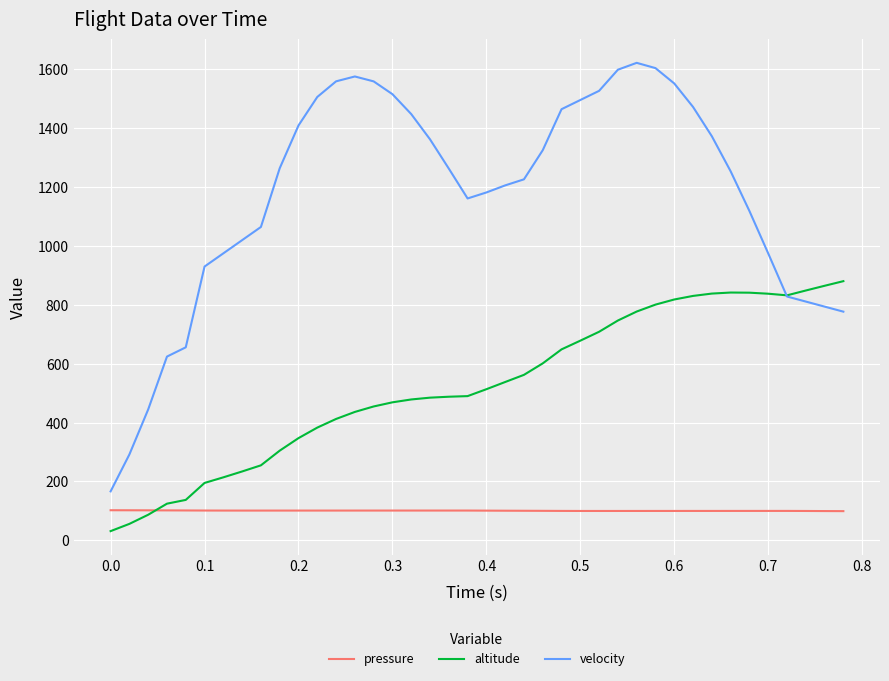

Which series has the largest total across all categories?

velocity